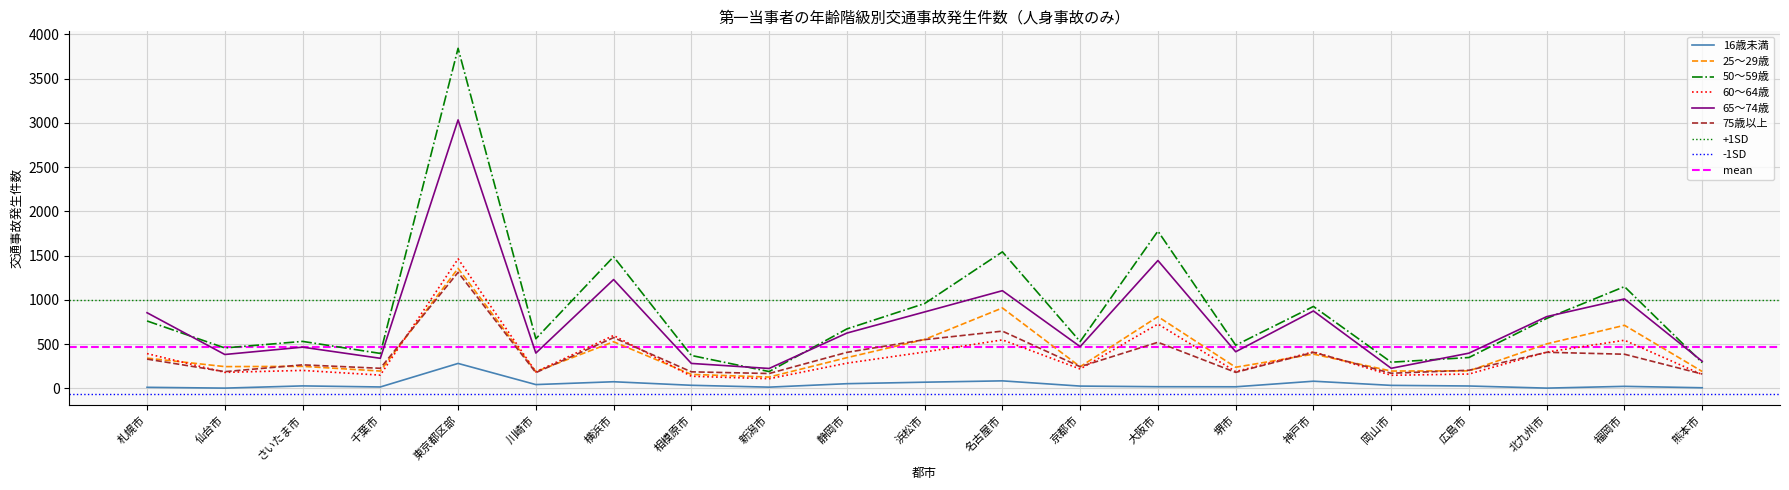

Reading left to right, what are all the values shown in this chart?

16歳未満: 札幌市=11	仙台市=2	さいたま市=27	千葉市=15	東京都区部=281	川崎市=42	横浜市=74	相模原市=34	新潟市=13	静岡市=52	浜松市=69	名古屋市=84	京都市=25	大阪市=18	堺市=17	神戸市=80	岡山市=33	広島市=26	北九州市=2	福岡市=22	熊本市=6
25～29歳: 札幌市=341	仙台市=245	さいたま市=248	千葉市=195	東京都区部=1355	川崎市=188	横浜市=526	相模原市=157	新潟市=127	静岡市=346	浜松市=552	名古屋市=908	京都市=244	大阪市=810	堺市=238	神戸市=386	岡山市=195	広島市=197	北九州市=502	福岡市=712	熊本市=190
50～59歳: 札幌市=761	仙台市=456	さいたま市=530	千葉市=394	東京都区部=3842	川崎市=560	横浜市=1487	相模原市=371	新潟市=189	静岡市=671	浜松市=958	名古屋市=1542	京都市=528	大阪市=1776	堺市=487	神戸市=925	岡山市=295	広島市=348	北九州市=790	福岡市=1149	熊本市=289
60～64歳: 札幌市=392	仙台市=180	さいたま市=202	千葉市=149	東京都区部=1463	川崎市=186	横浜市=597	相模原市=136	新潟市=108	静岡市=284	浜松市=410	名古屋市=547	京都市=218	大阪市=726	堺市=189	神戸市=412	岡山市=147	広島市=161	北九州市=409	福岡市=543	熊本市=155
65～74歳: 札幌市=854	仙台市=382	さいたま市=465	千葉市=339	東京都区部=3033	川崎市=398	横浜市=1229	相模原市=281	新潟市=224	静岡市=624	浜松市=863	名古屋市=1103	京都市=471	大阪市=1444	堺市=413	神戸市=874	岡山市=226	広島市=397	北九州市=810	福岡市=1010	熊本市=305
75歳以上: 札幌市=330	仙台市=188	さいたま市=265	千葉市=226	東京都区部=1310	川崎市=177	横浜市=573	相模原市=186	新潟市=167	静岡市=406	浜松市=550	名古屋市=646	京都市=244	大阪市=520	堺市=180	神戸市=406	岡山市=170	広島市=204	北九州市=407	福岡市=385	熊本市=161